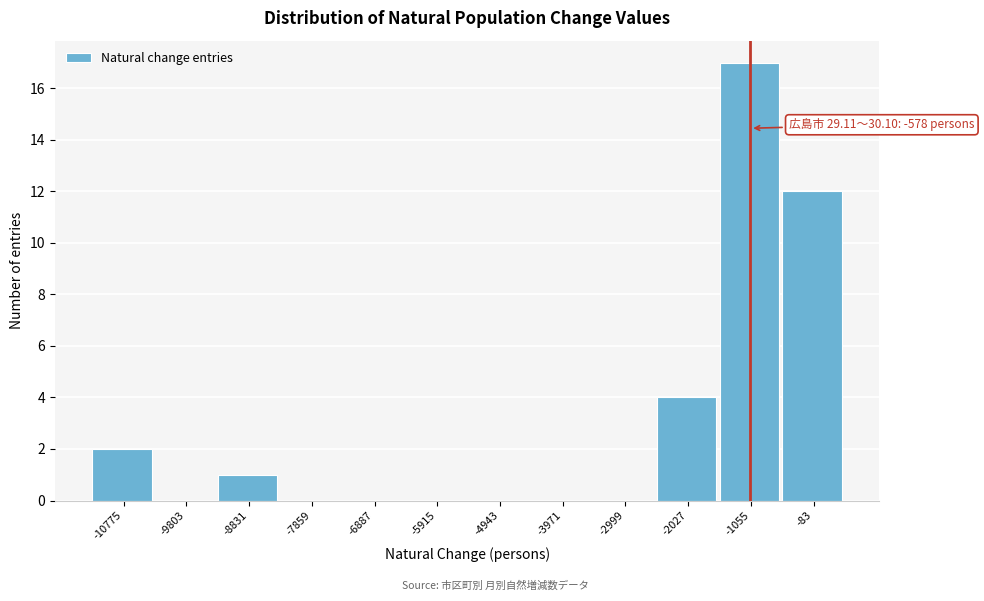

Reading right to left, transcribe all the data shown in this chart.

-83=12	-1055=17	-2027=4	-2999=0	-3971=0	-4943=0	-5915=0	-6887=0	-7859=0	-8831=1	-9803=0	-10775=2